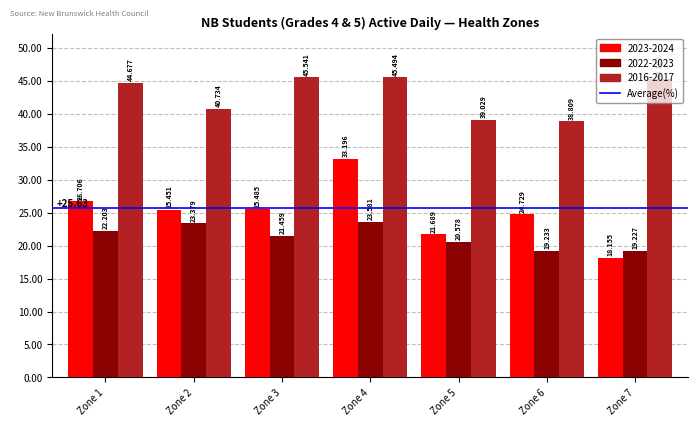

Which series has the largest total across all categories?

2016-2017